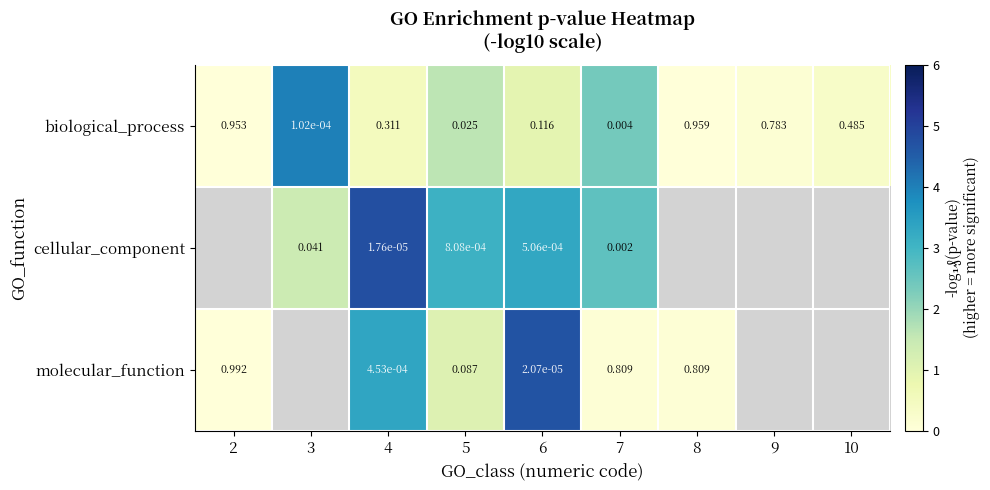

Rank the series at 5 from highest to lowest value.

molecular_function, biological_process, cellular_component